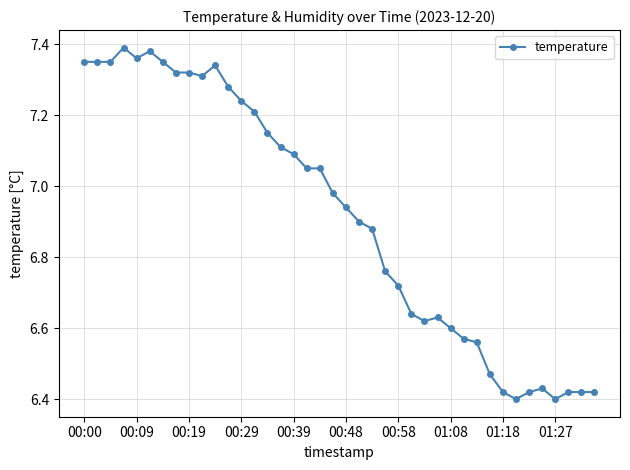

True or false: there are more than 2 points higher than both neighbors.

True